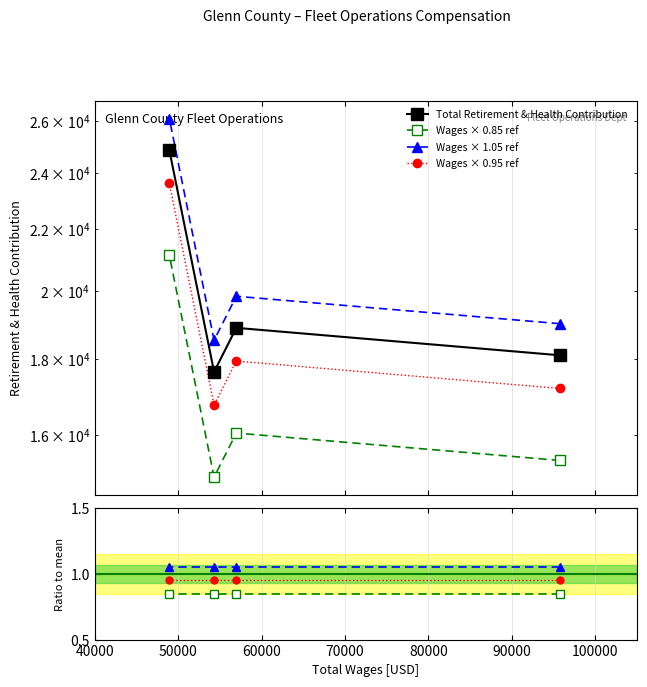

At which category does the chart reach its peak across all series?

48949.0